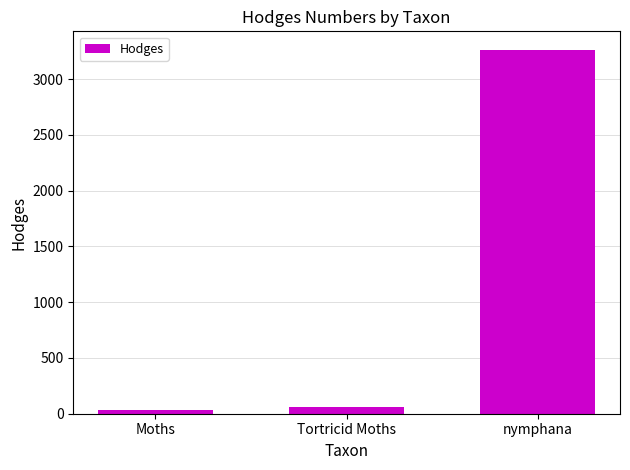

Is it true that the value at nymphana is 3266.1?

True